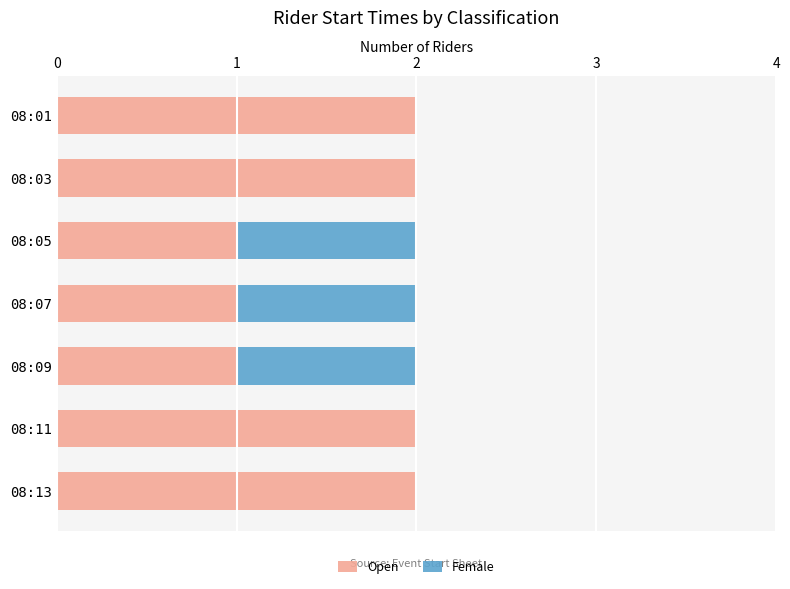

True or false: Open has a value of 0 at 08:09.

False